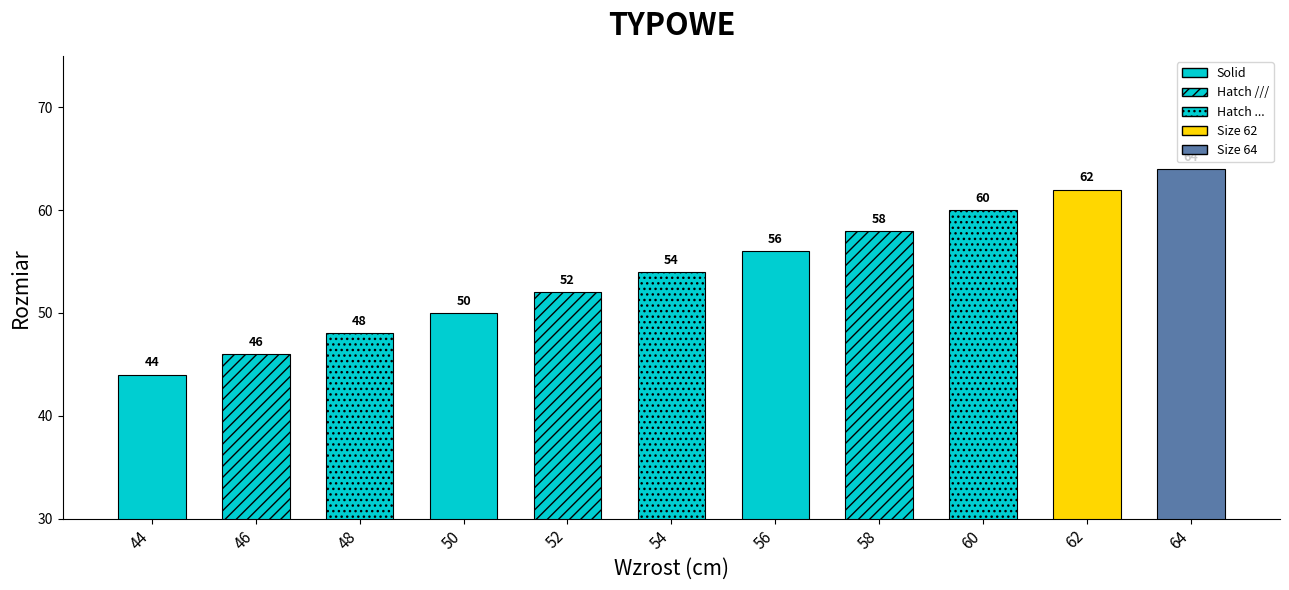

What is the minimum value shown in the chart?

44